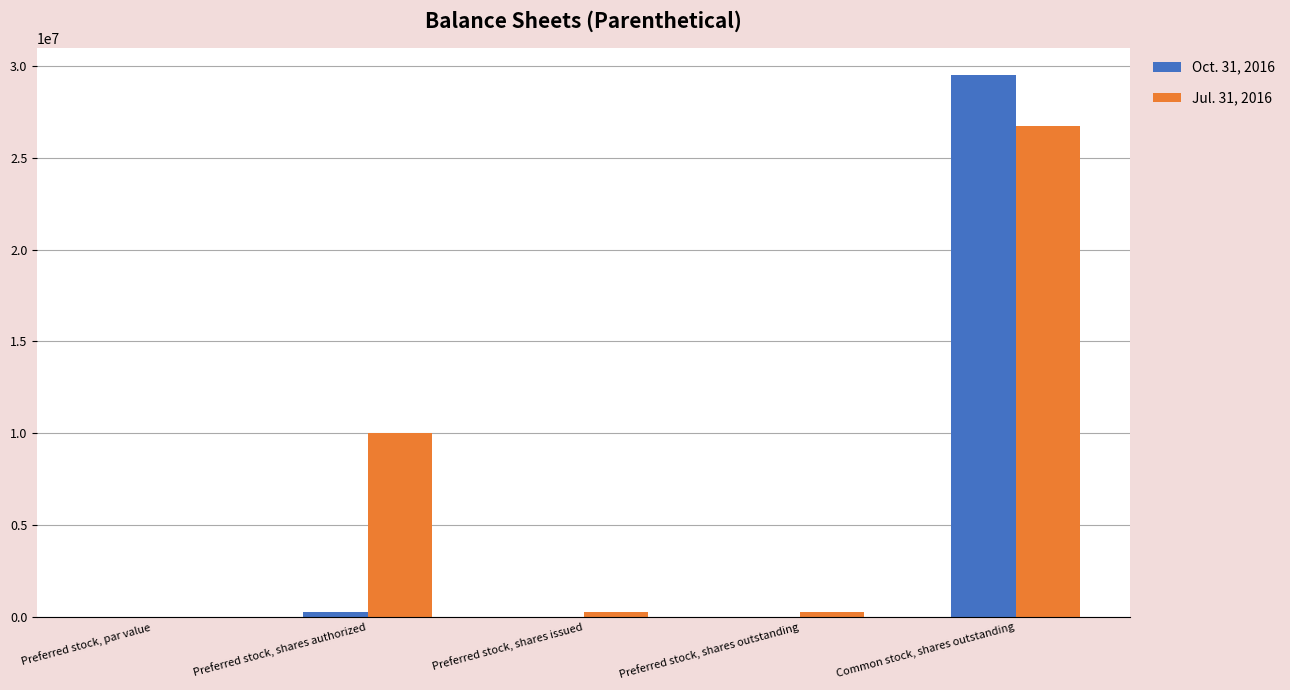

True or false: Oct. 31, 2016 has a value of 0.0 at Preferred stock, shares issued.

True